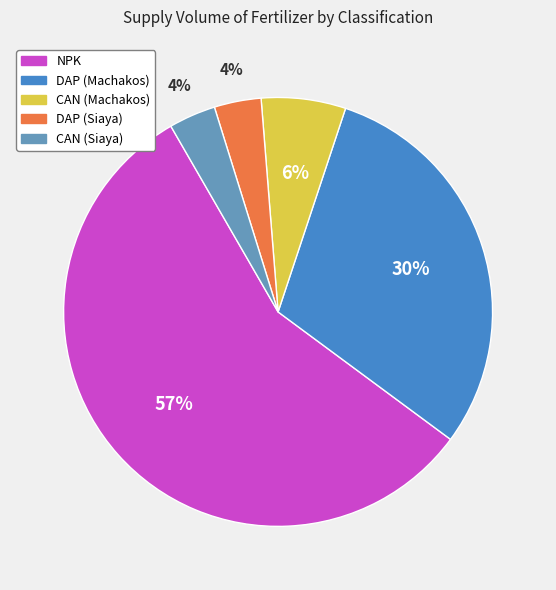

How many slices are in this pie chart?

5